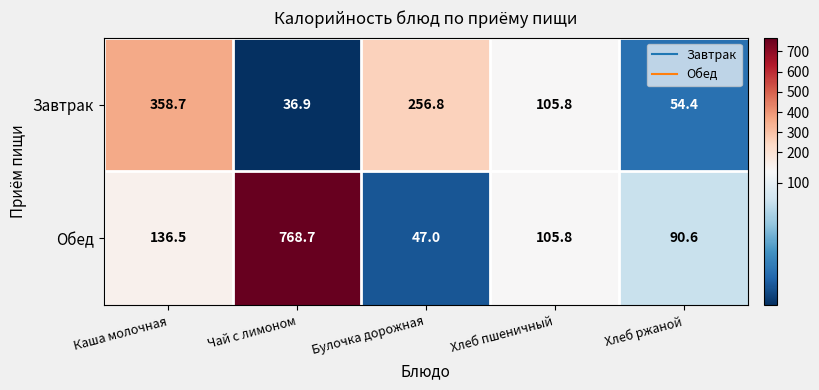

What is the difference between the second highest and second lowest values in the Завтрак series?

202.4